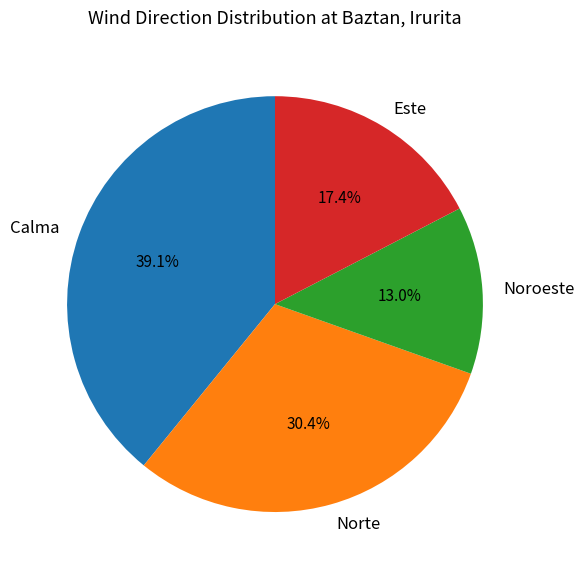

The Noroeste slice represents 13% of the pie. True or false?

True